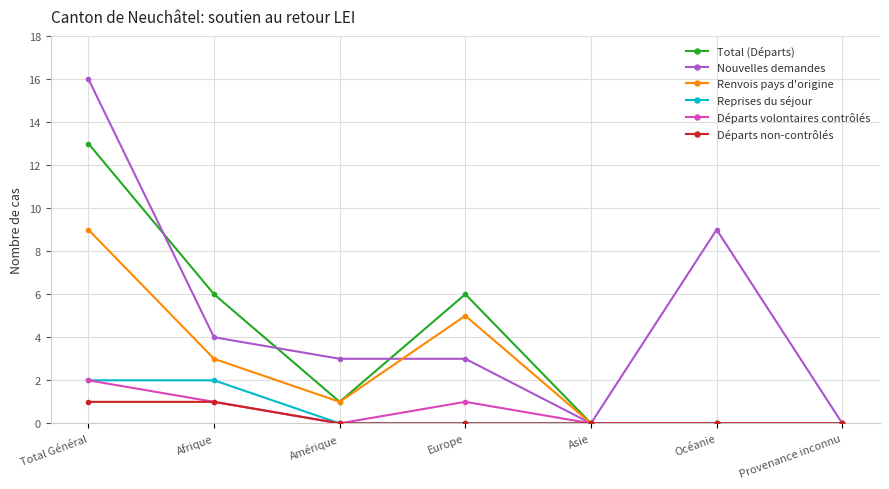

What is the difference between the second highest and second lowest values in the Départs non-contrôlés series?

1